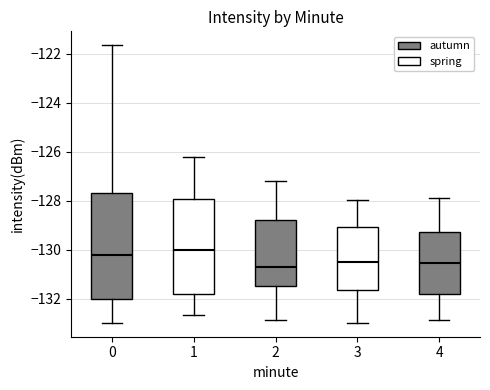

Comparing the boxes themselves (not the whiskers), which one is the tallest?

0